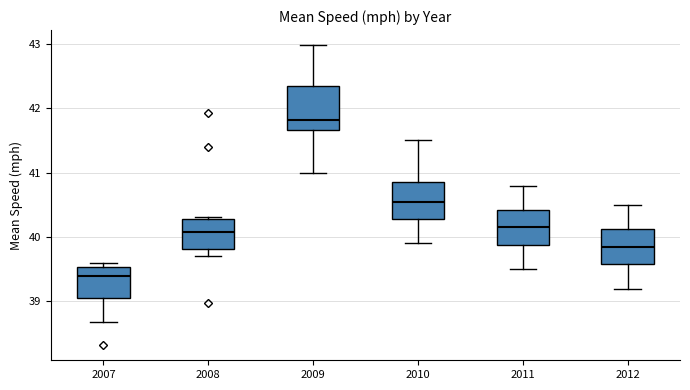

Which box is the tallest, from its lower edge to its upper edge?

2009